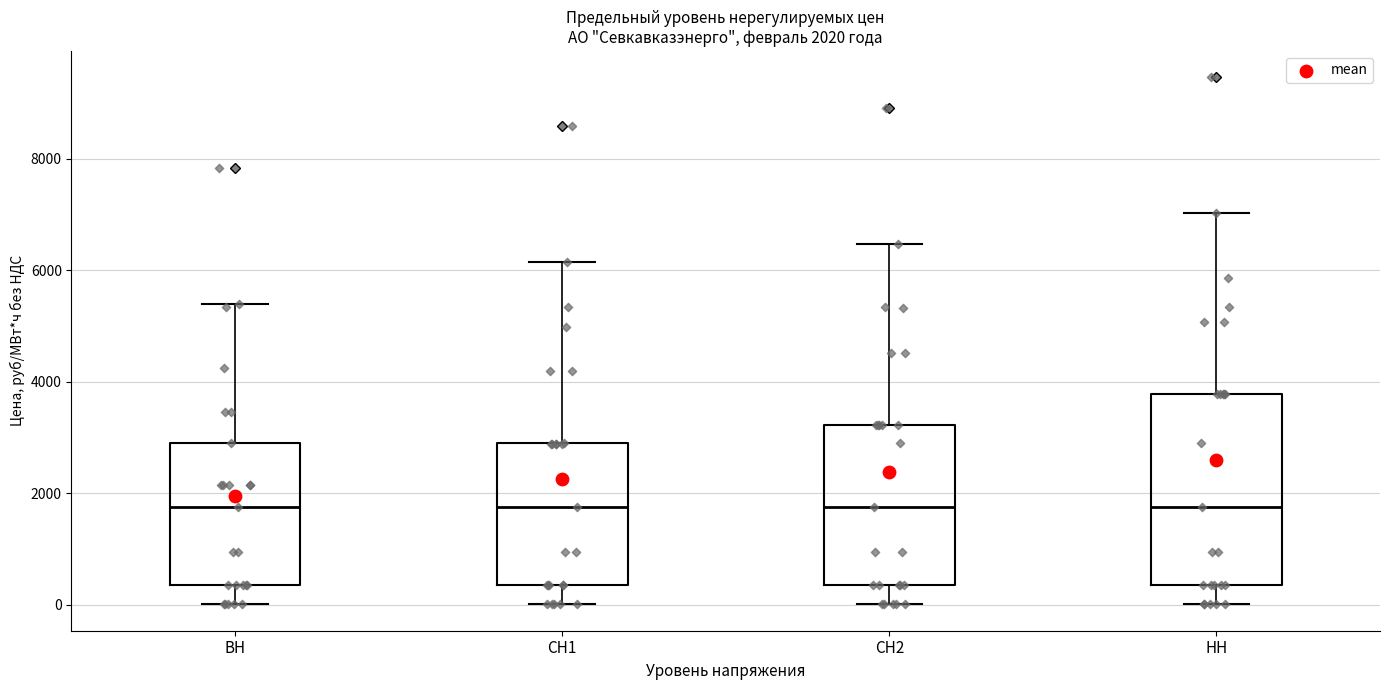

Comparing the boxes themselves (not the whiskers), which one is the tallest?

НН